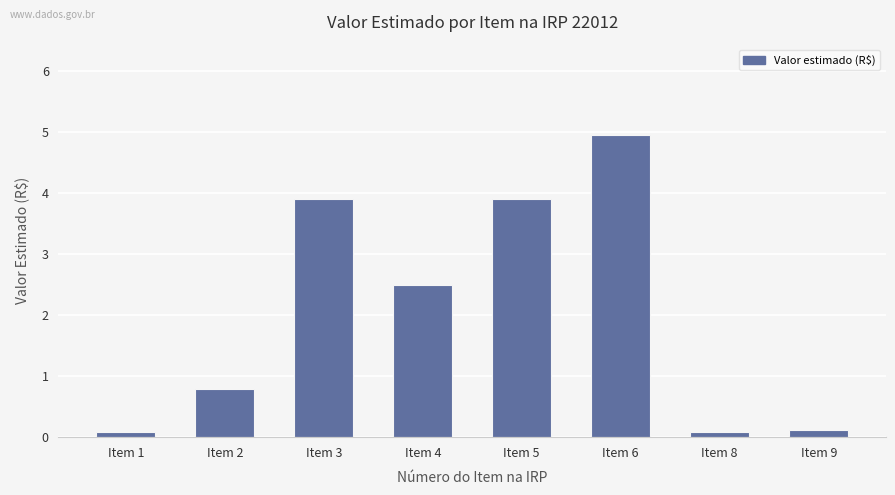

How many categories are shown in the chart?

8